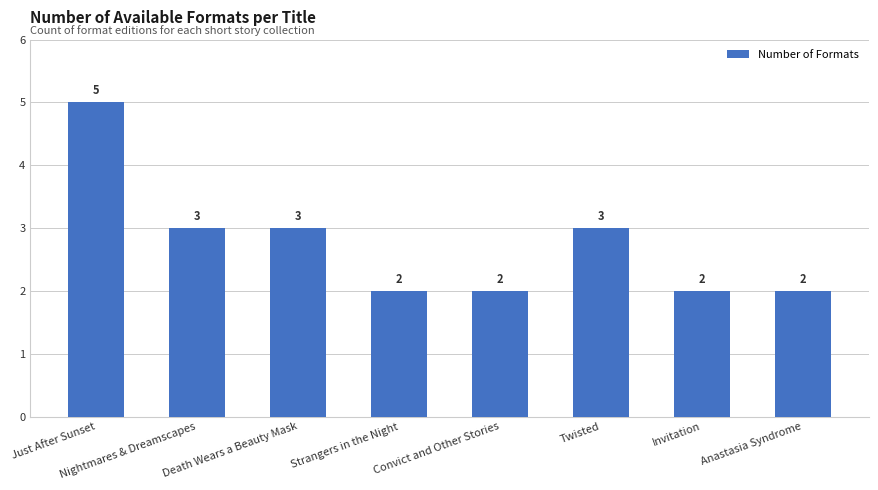

Between Nightmares & Dreamscapes and Invitation, which is larger?

Nightmares & Dreamscapes